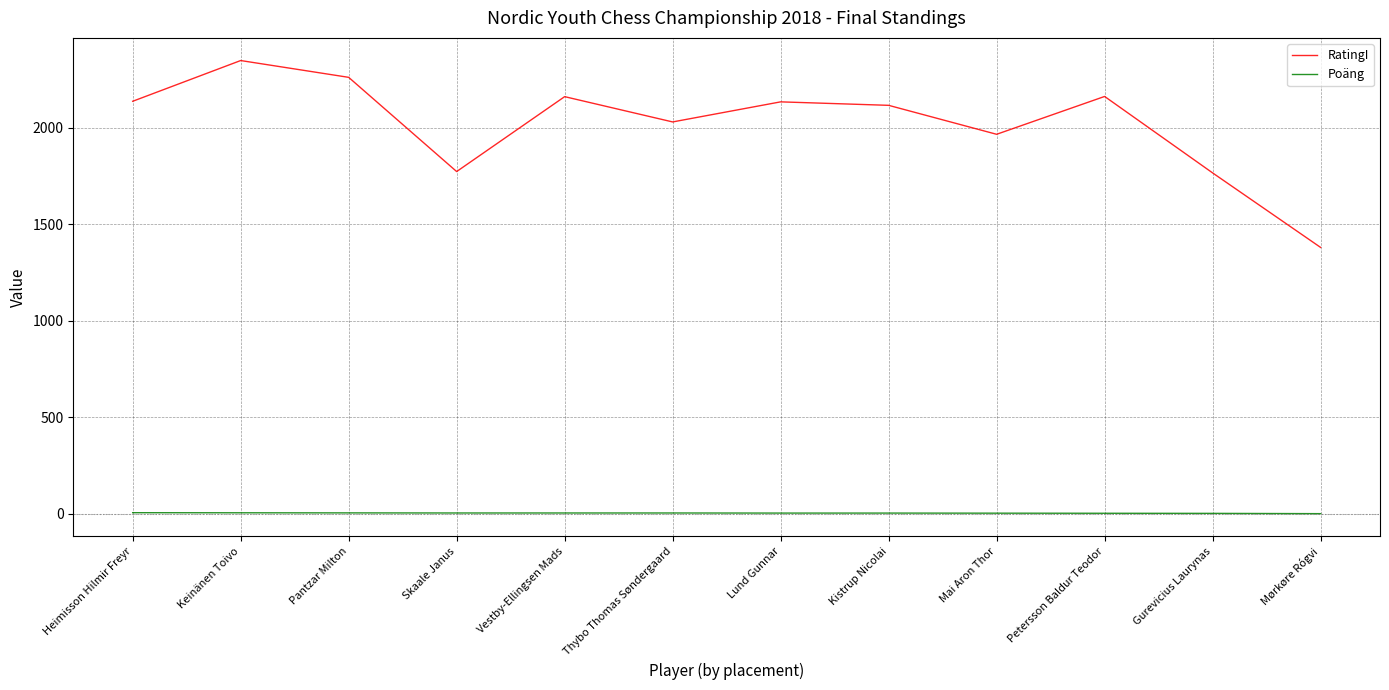

What is the spread (max minus min) of values at Keinänen Toivo?

2342.5